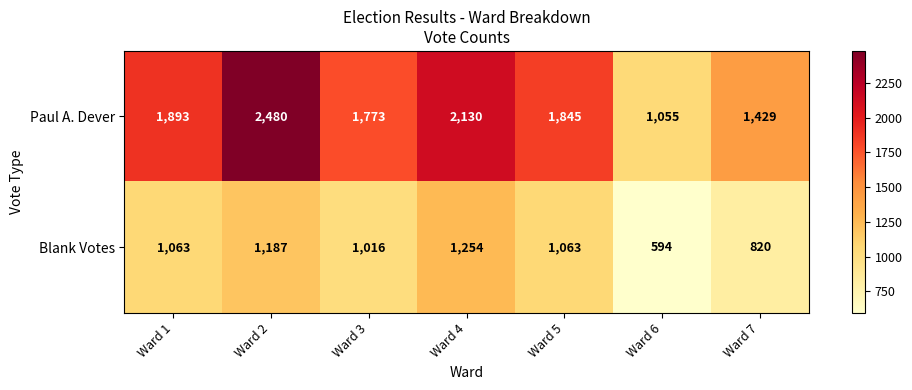

Which series changed the most between Ward 2 and Ward 4?

Paul A. Dever